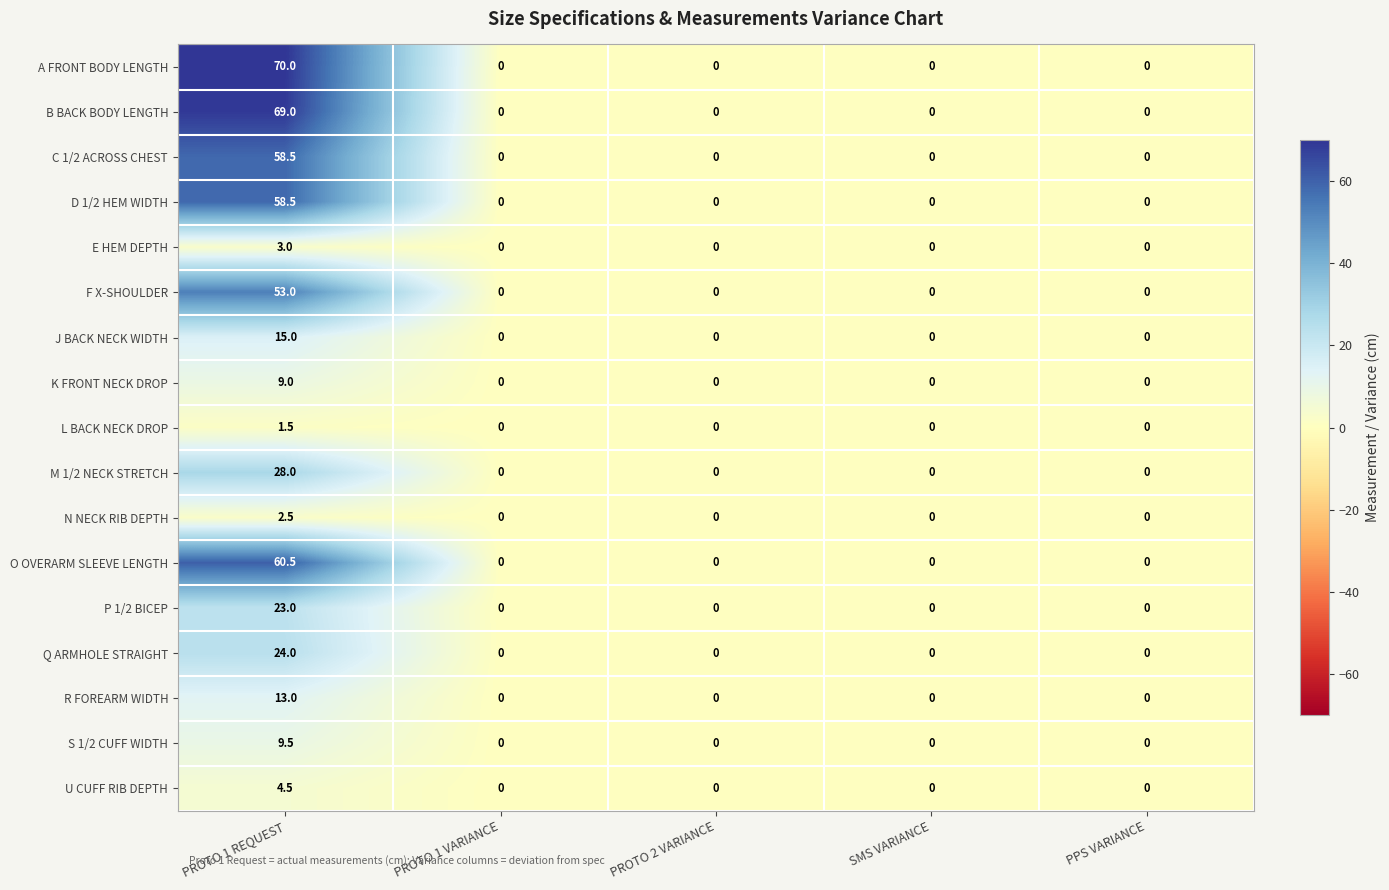

What is the sum of all P 1/2 BICEP values?

23.0